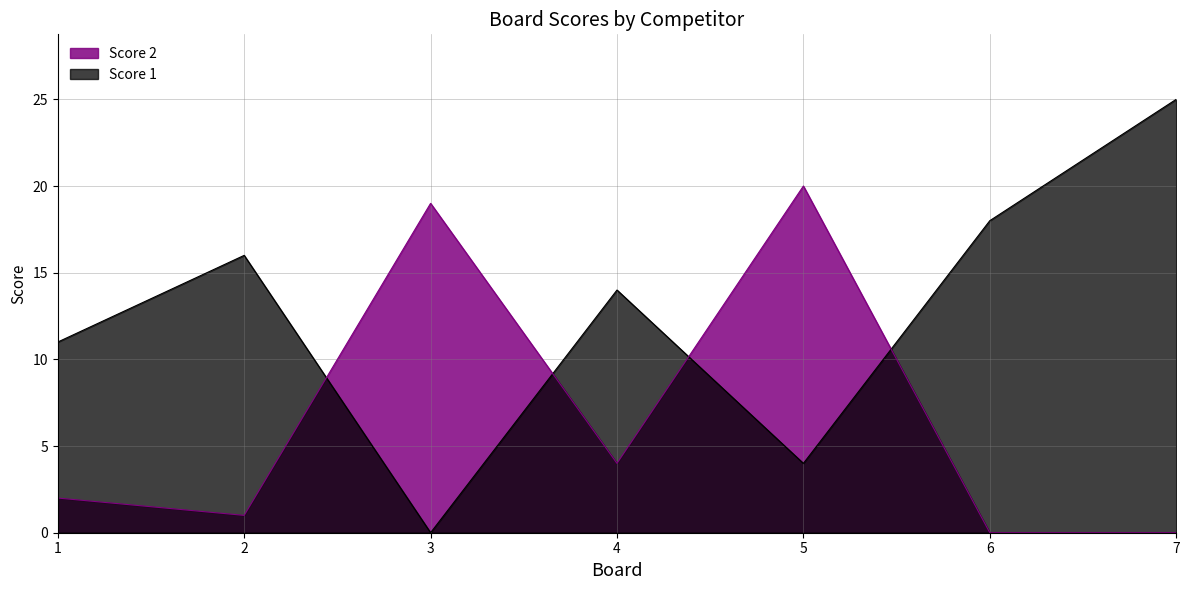

How many lines are shown in the chart?

2